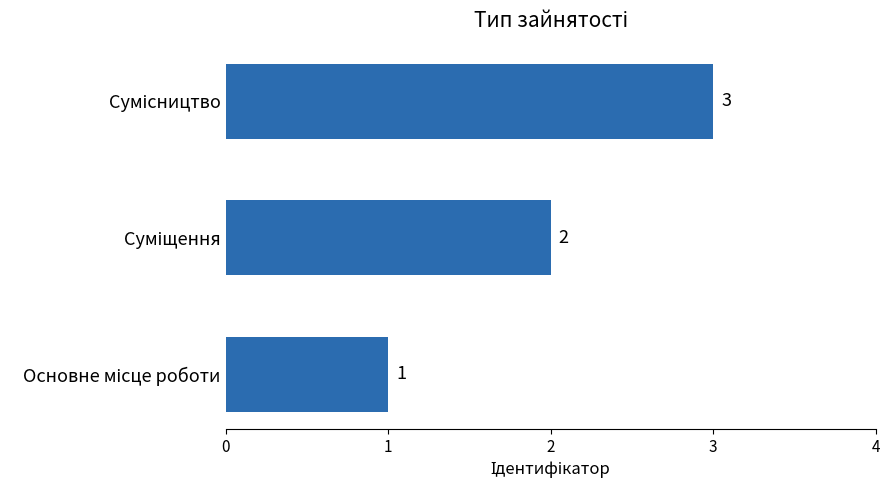

What is the maximum value shown in the chart?

3